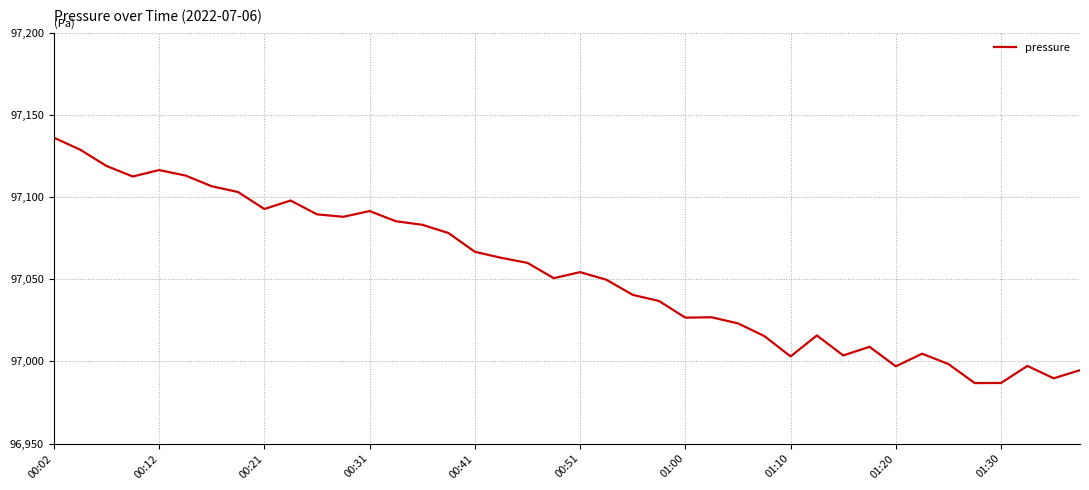

What is the greatest value displayed?

97136.1